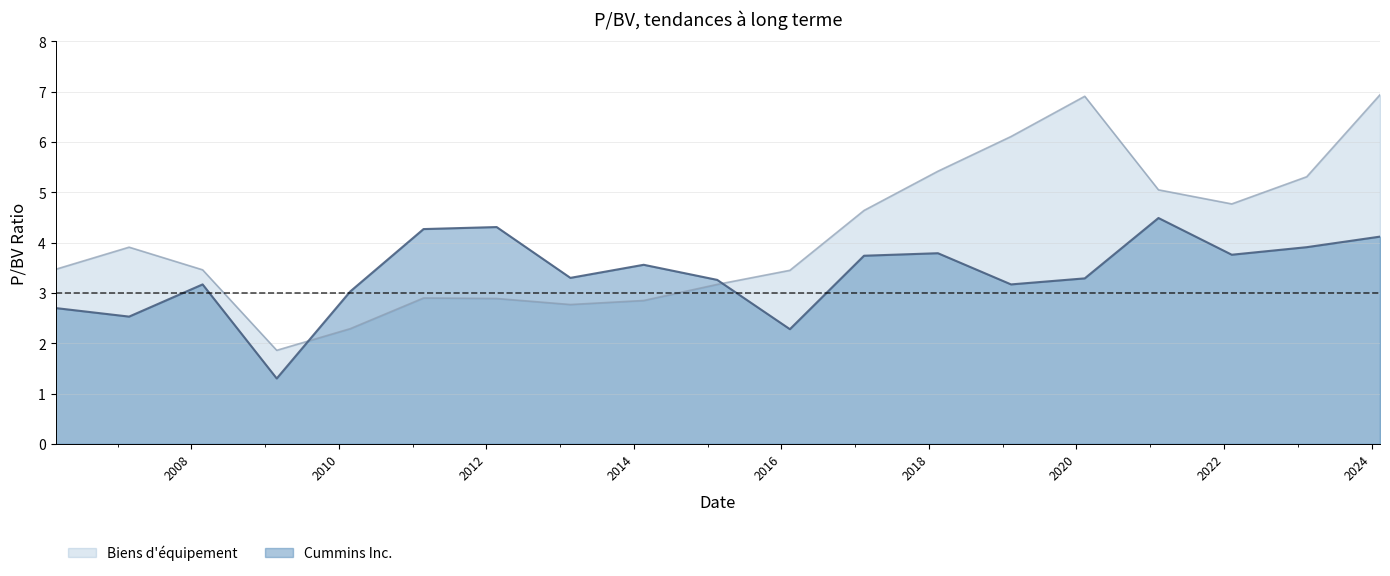

How many times do Cummins Inc. and Biens d'équipement cross each other?

2